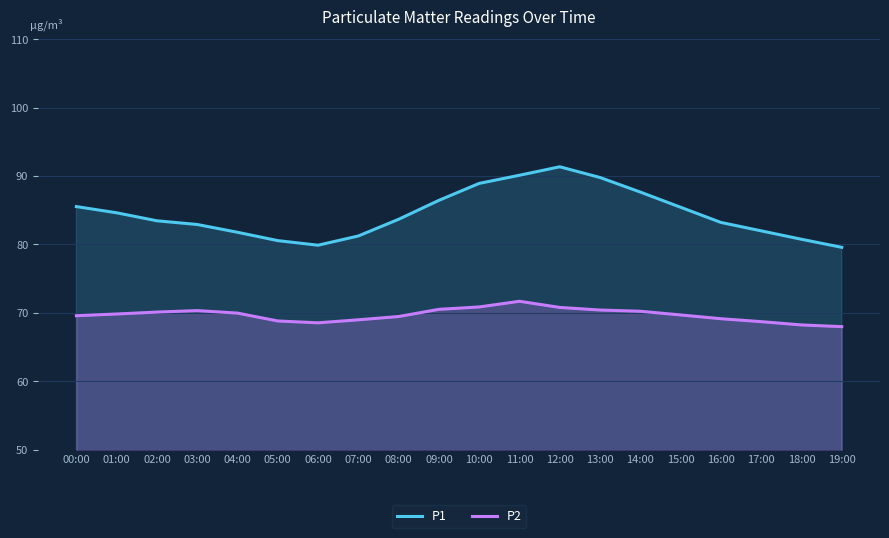

How many values in the P2 series are below 69?

6